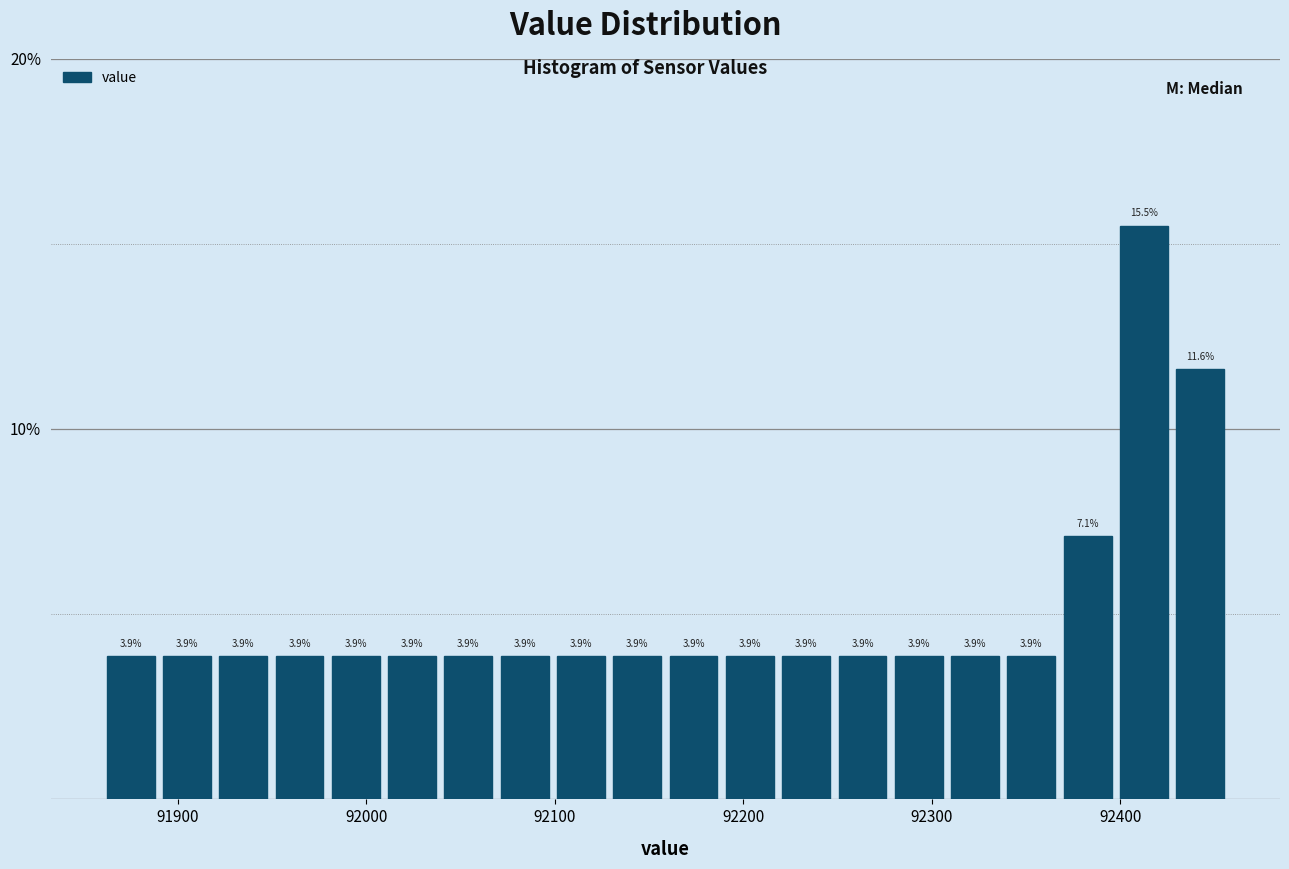

Read against the x-axis, roughly where is the centre of the tallest bar?

92410